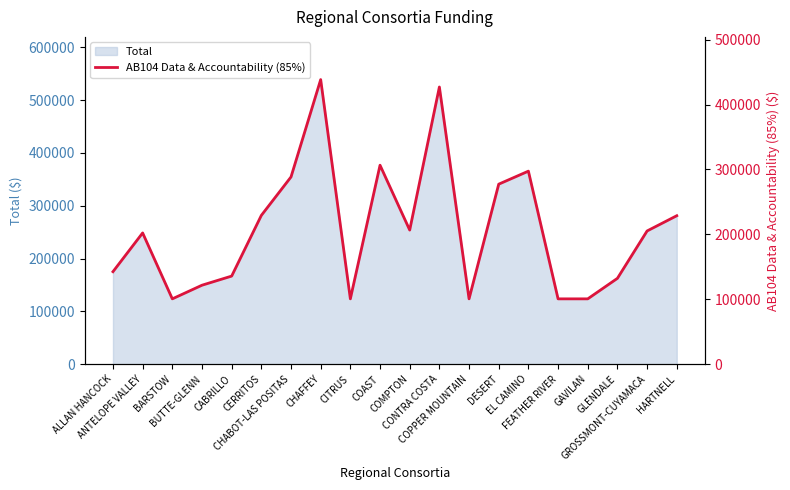

How many lines are shown in the chart?

1